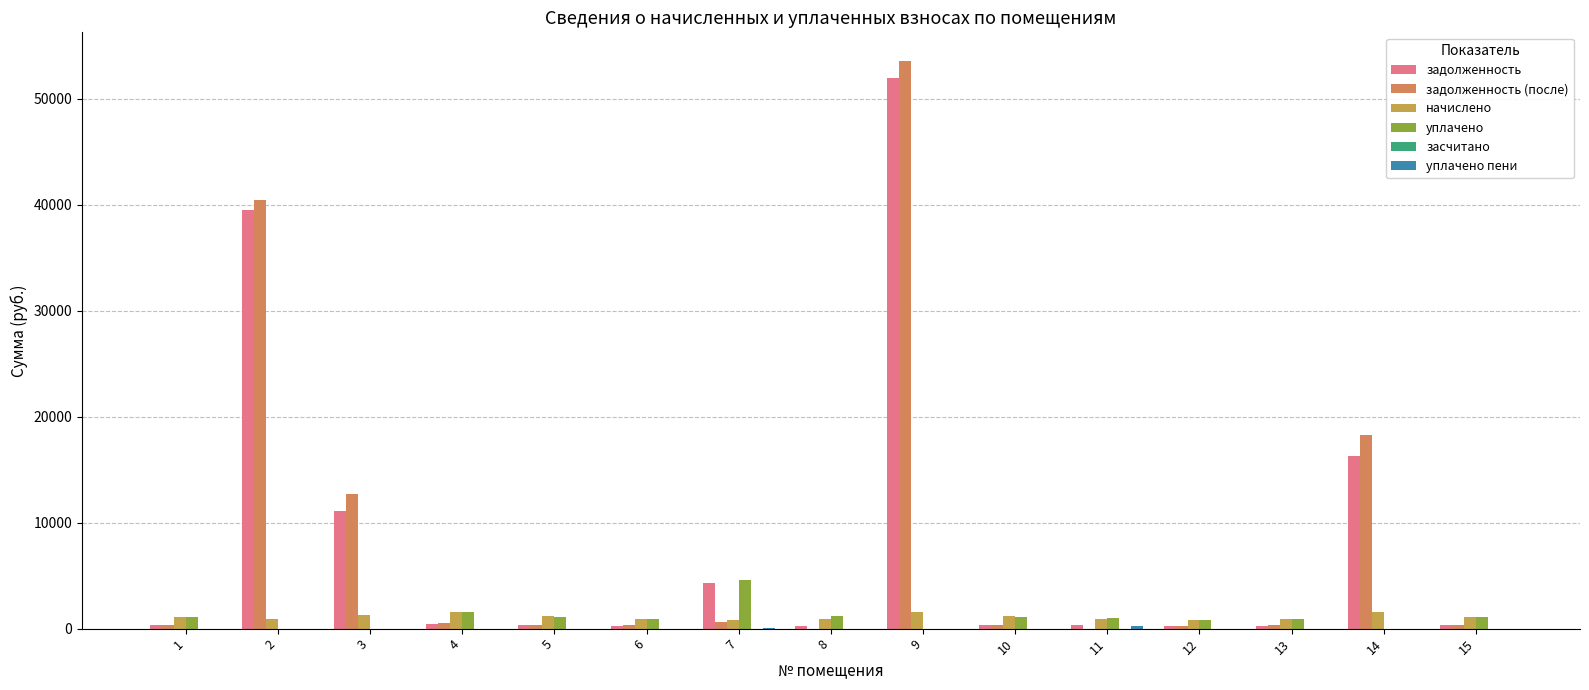

How many series are shown in this chart?

5